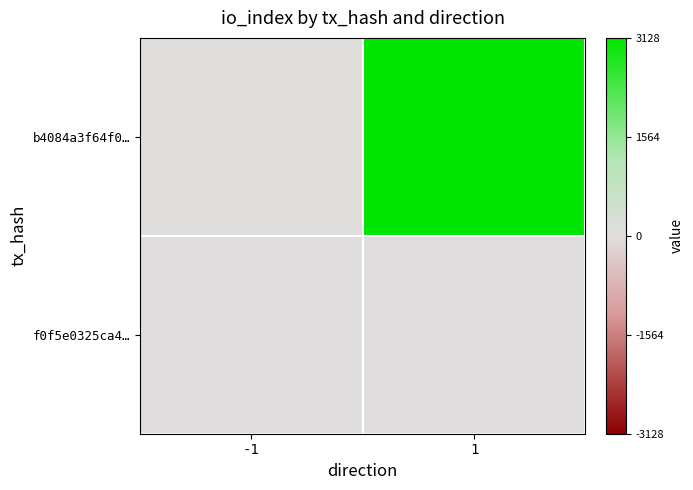

At which category does the chart reach its peak across all series?

1